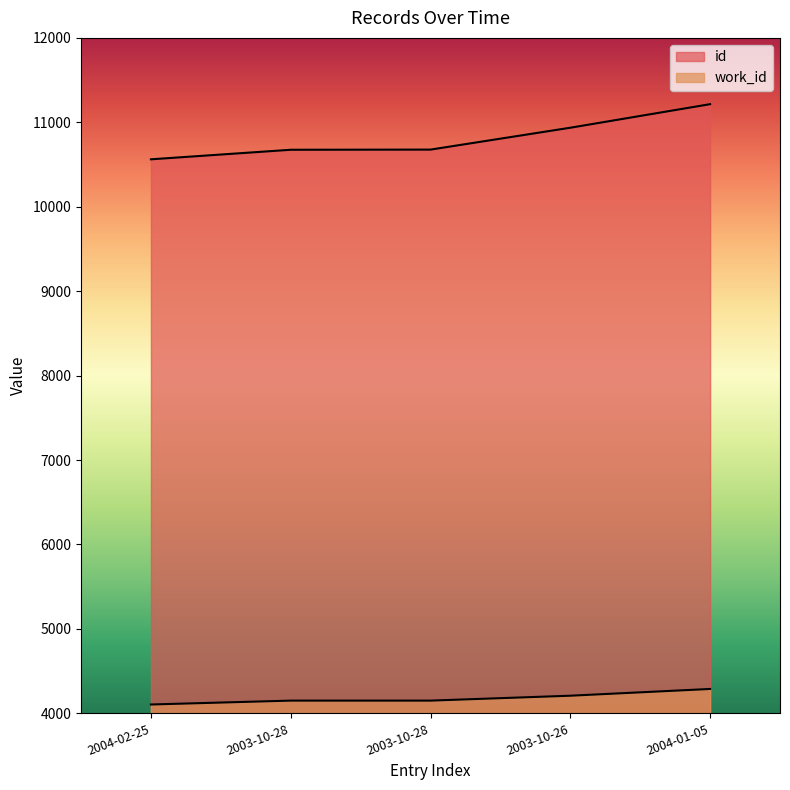

Where does the work_id series first go above 4151?

2003-10-26